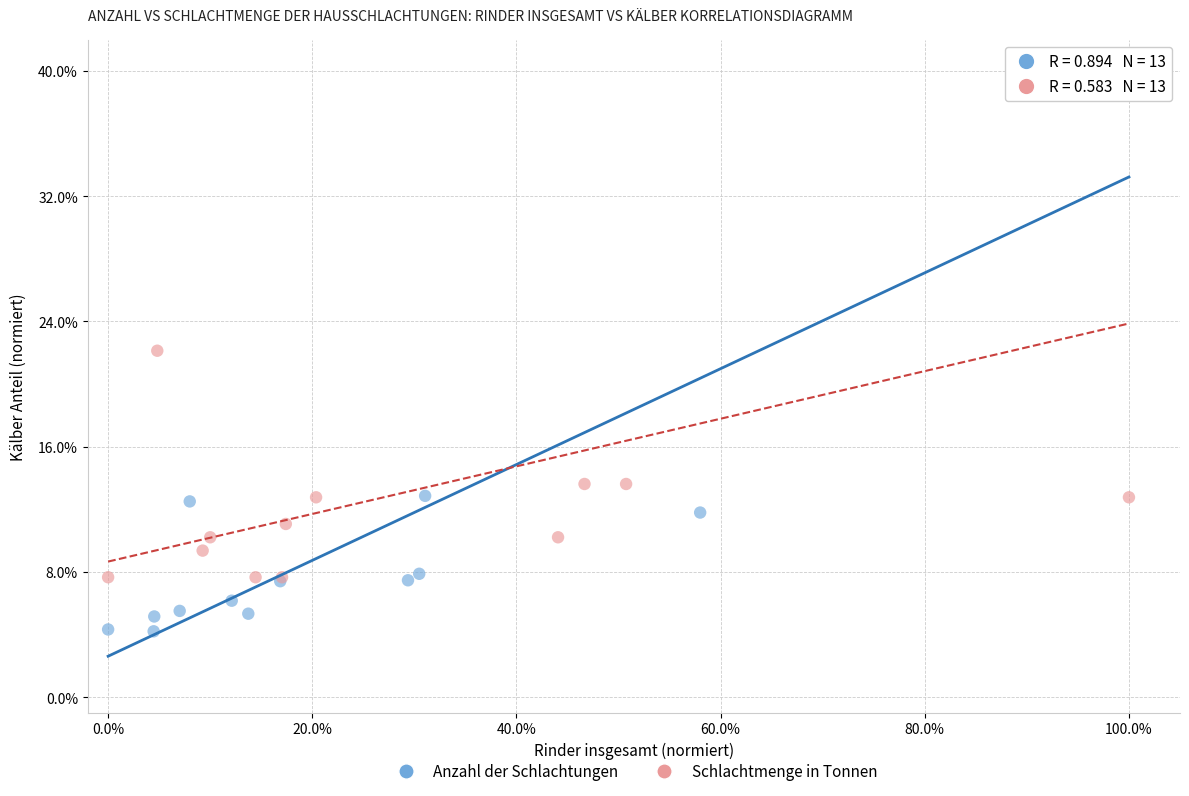

Which series contains the lowest Y value?

Anzahl der Schlachtungen